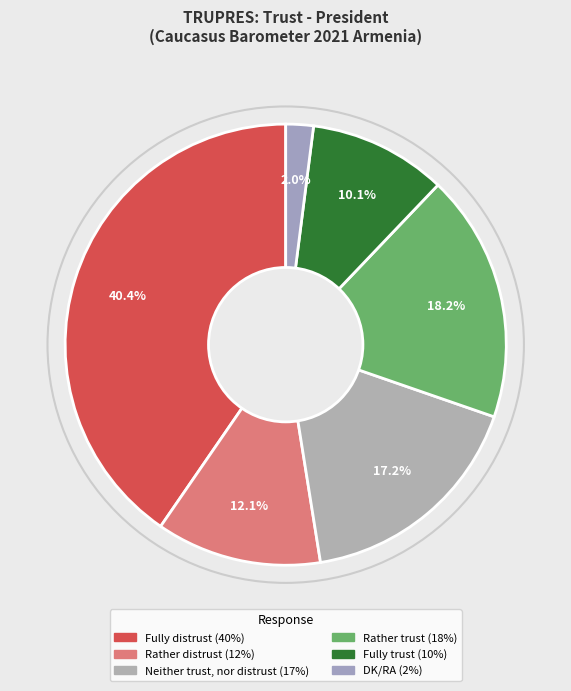

How many slices are in this pie chart?

6